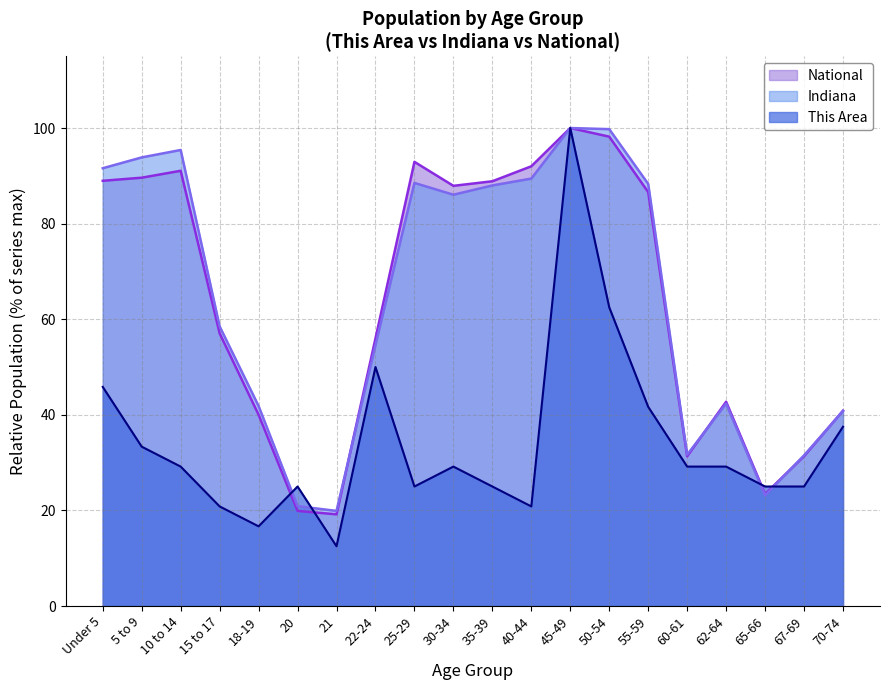

Reading right to left, transcribe all the data shown in this chart.

This Area: 37.5	25.0	25.0	29.2	29.2	41.7	62.5	100.0	20.8	25.0	29.2	25.0	50.0	12.5	25.0	16.7	20.8	29.2	33.3	45.8
Indiana: 40.8	31.5	23.1	42.3	31.7	88.3	99.8	100.0	89.4	88.0	86.0	88.5	54.6	19.9	20.9	41.8	58.5	95.4	93.9	91.6
National: 40.9	31.3	23.4	42.7	31.3	86.6	98.2	100.0	92.0	88.9	87.9	92.9	56.0	19.2	19.9	40.0	57.0	91.1	89.6	89.0